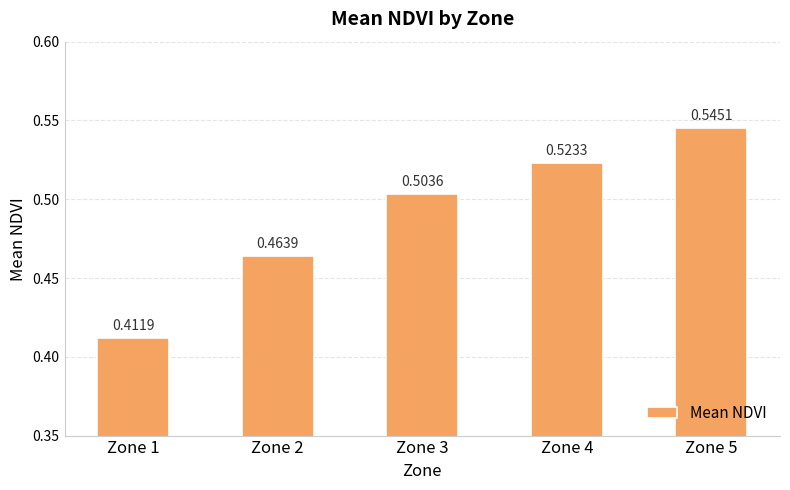

How many bars are there in total?

5